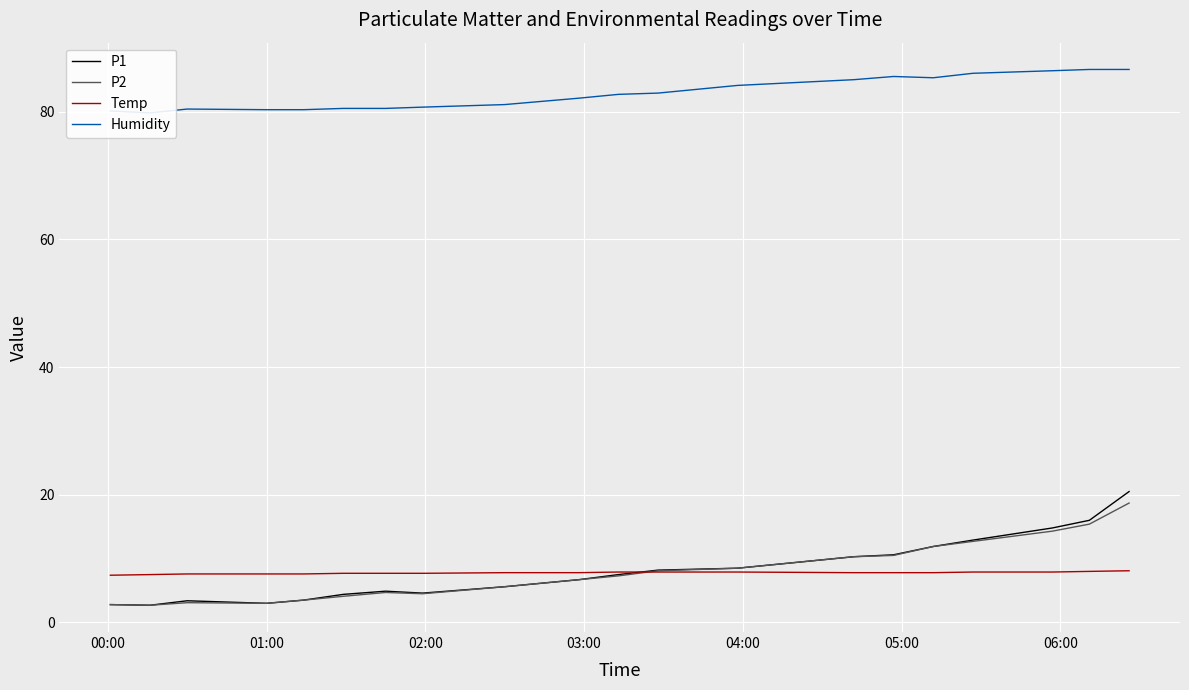

What is the lowest value of the Temp series?

7.4